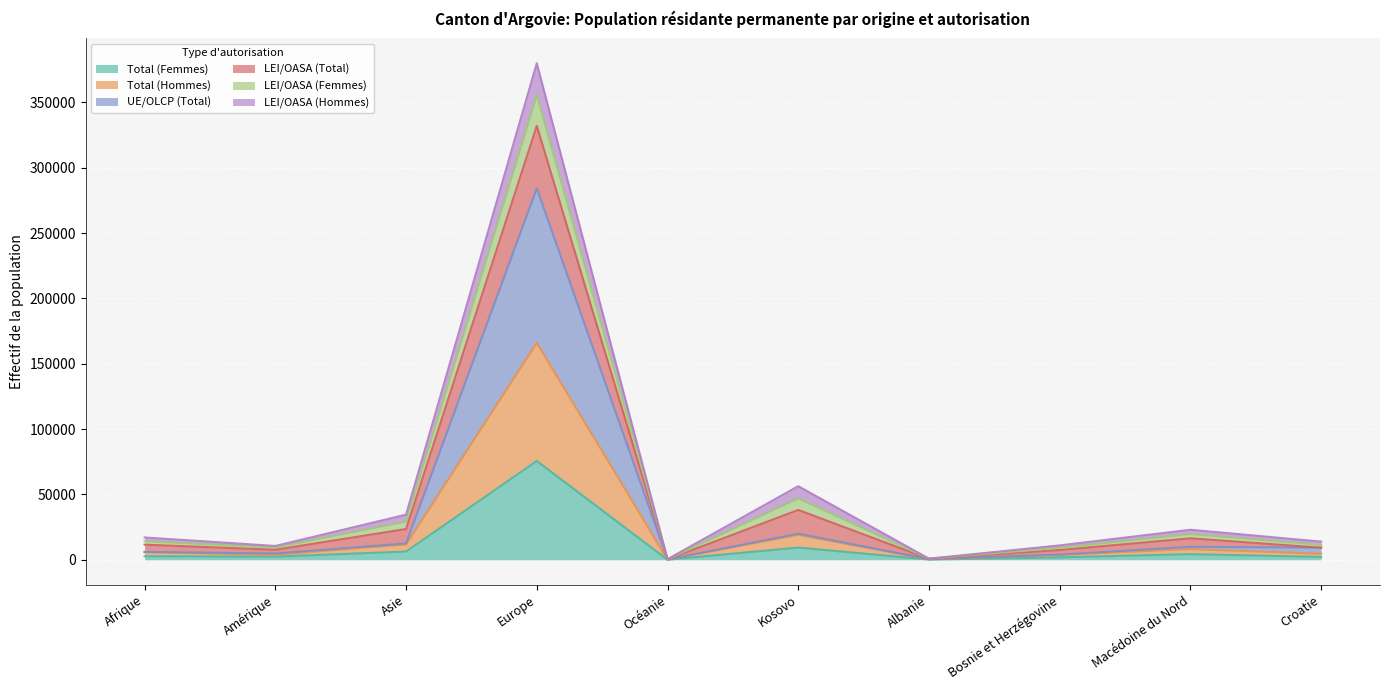

What is the total value across all series at Albanie?

1110